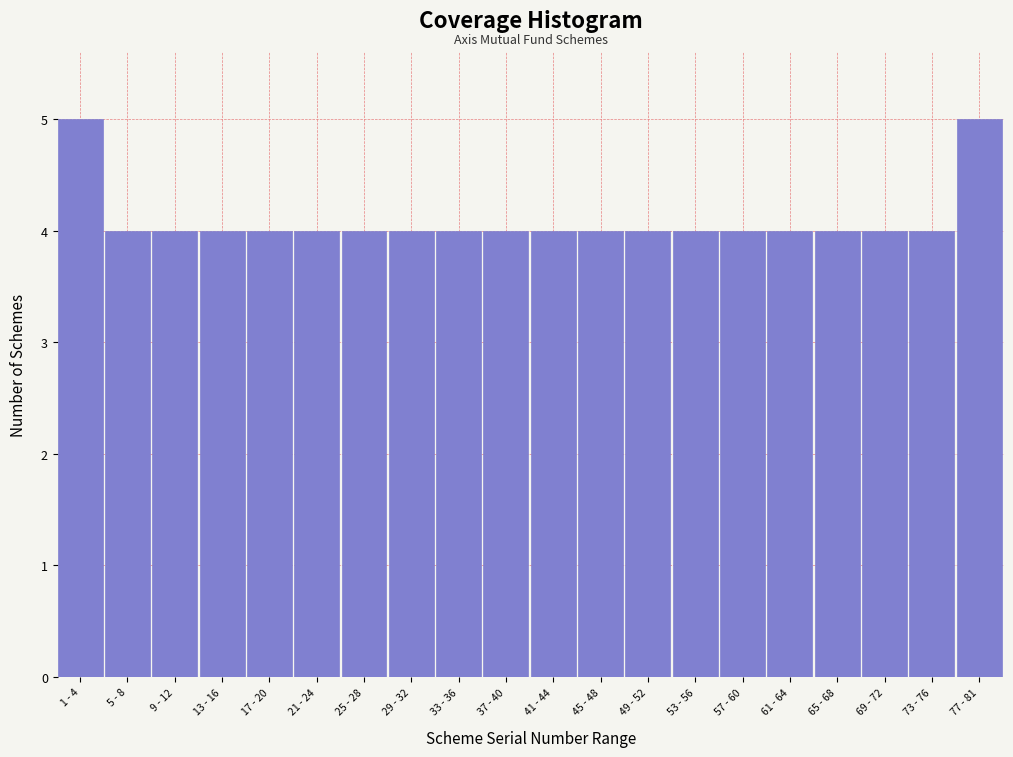

Reading left to right, what are all the values shown in this chart?

5	4	4	4	4	4	4	4	4	4	4	4	4	4	4	4	4	4	4	5